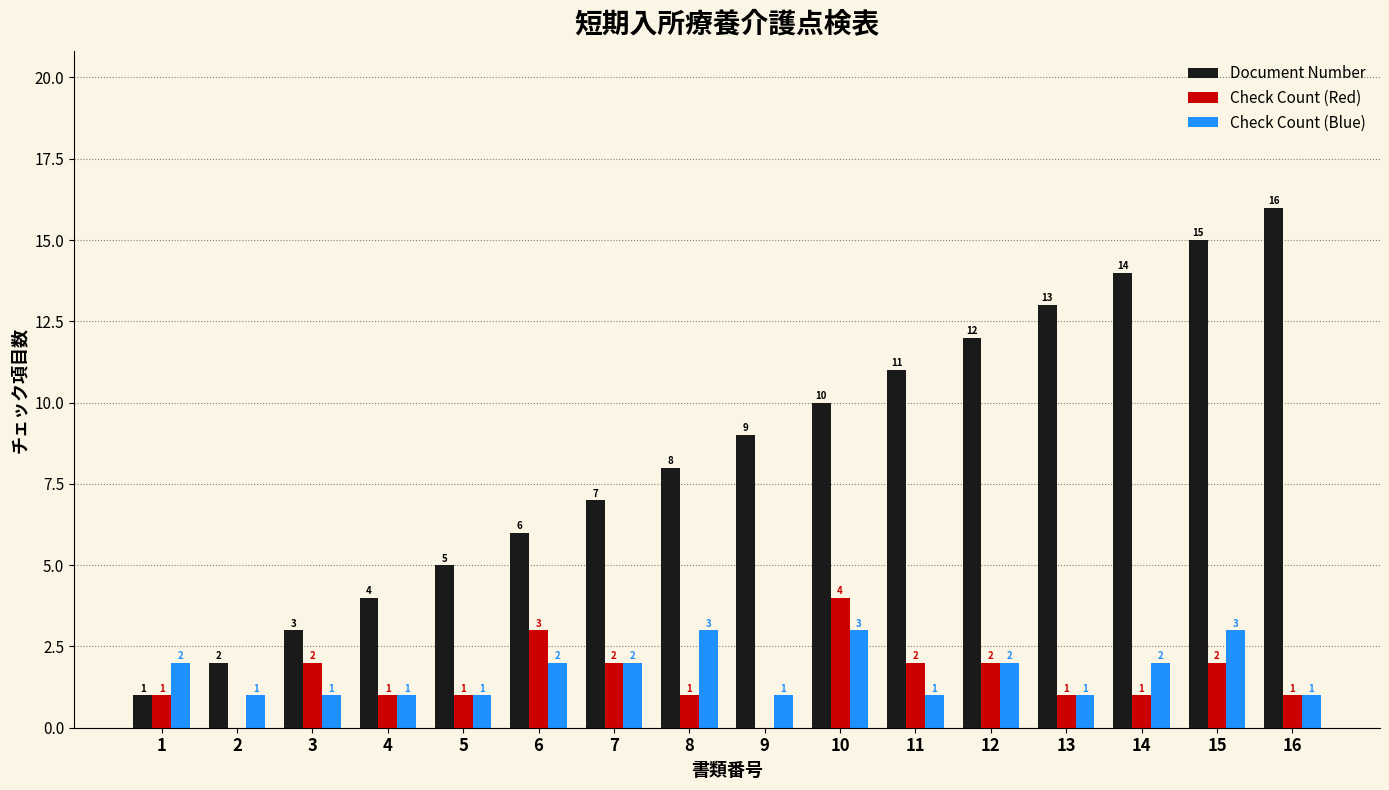

True or false: Check Count (Blue) has a value of 2 at 7.

True